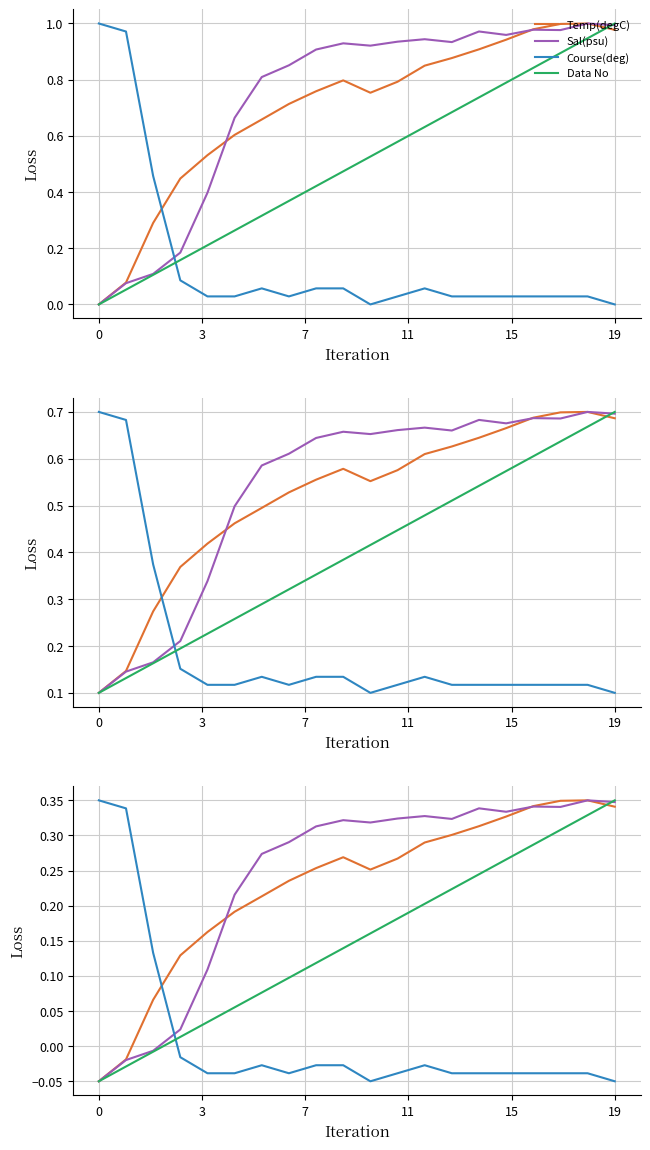

What value does the Data No series have at 14?

0.2